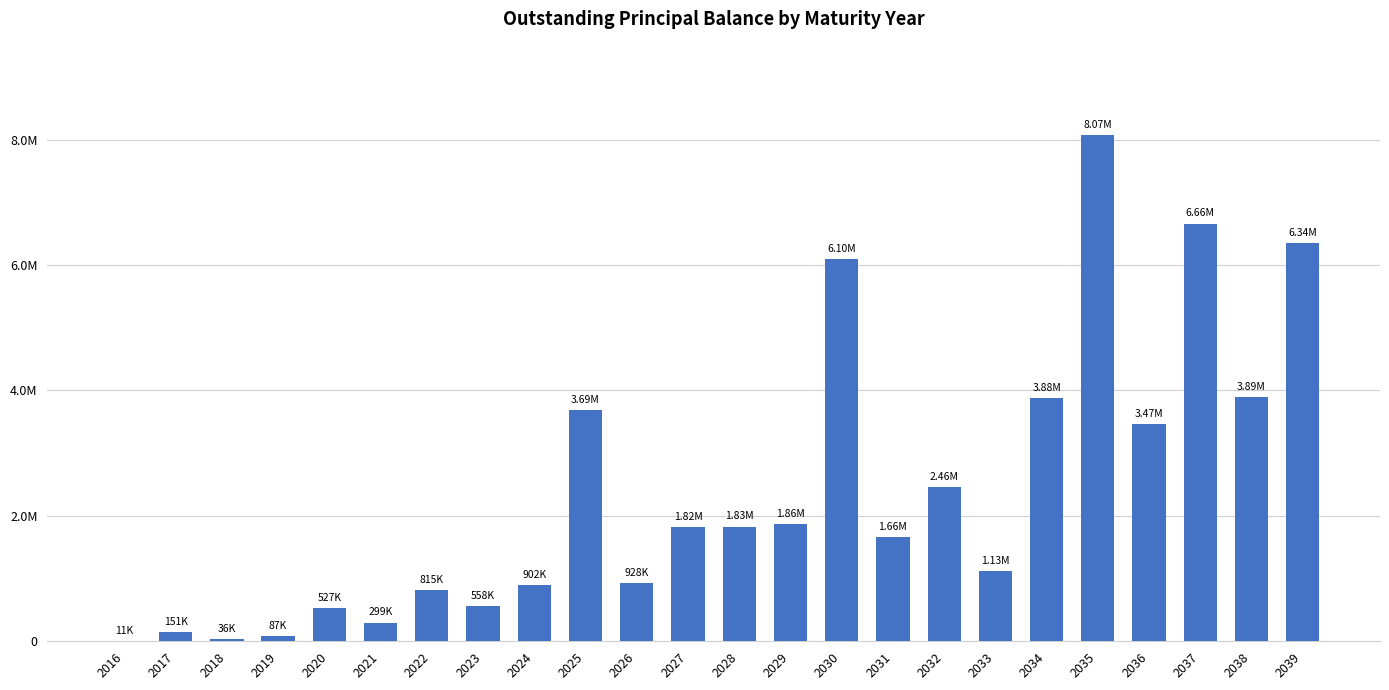

What is the value of the 22nd bar from the left?

6661621.2